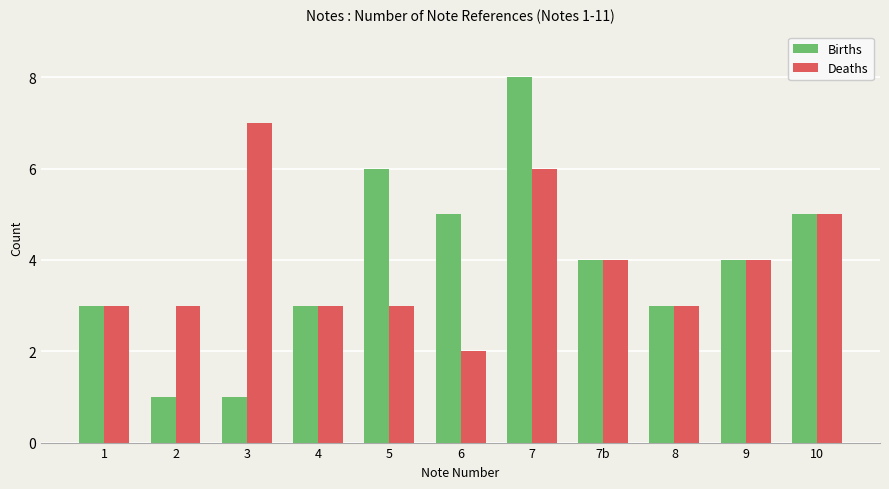

Reading left to right, extract all data points from this chart.

Births: 3	1	1	3	6	5	8	4	3	4	5
Deaths: 3	3	7	3	3	2	6	4	3	4	5